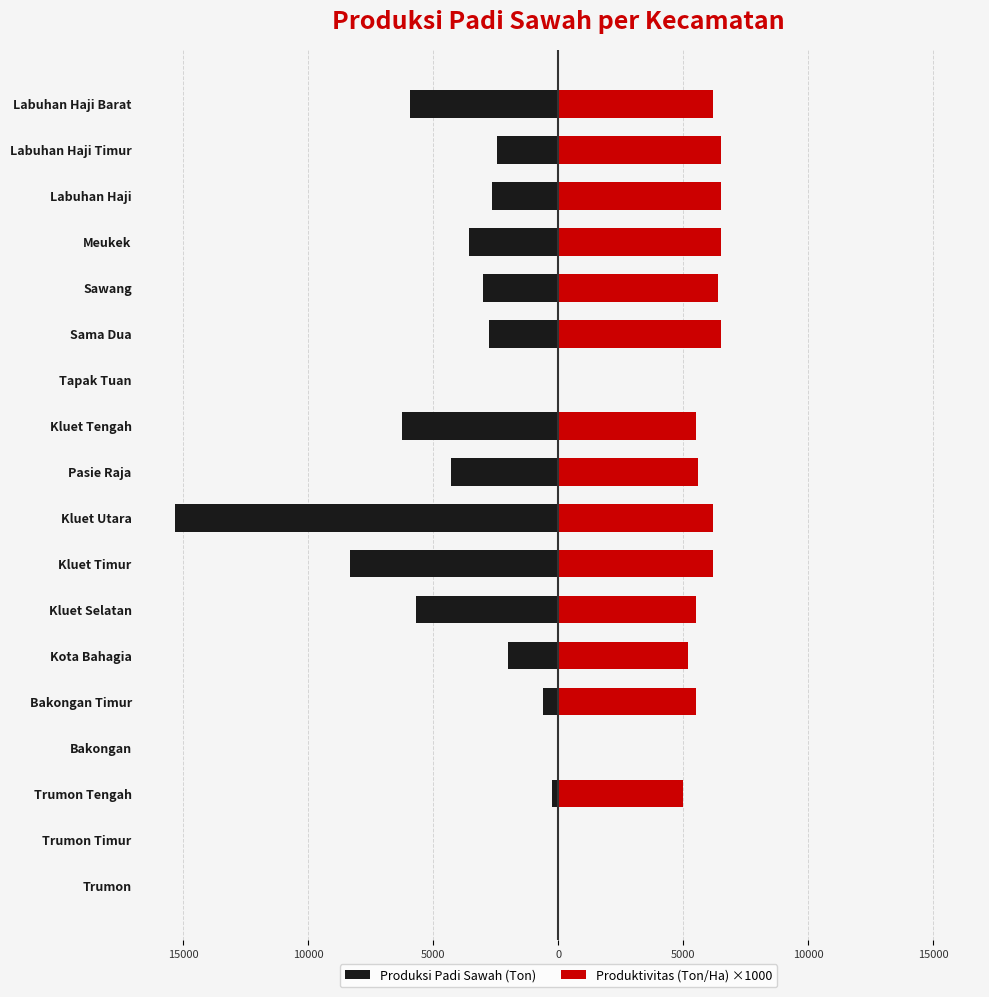

The value of Produksi Padi Sawah (Ton) at Trumon Timur is -10394.4. True or false?

False